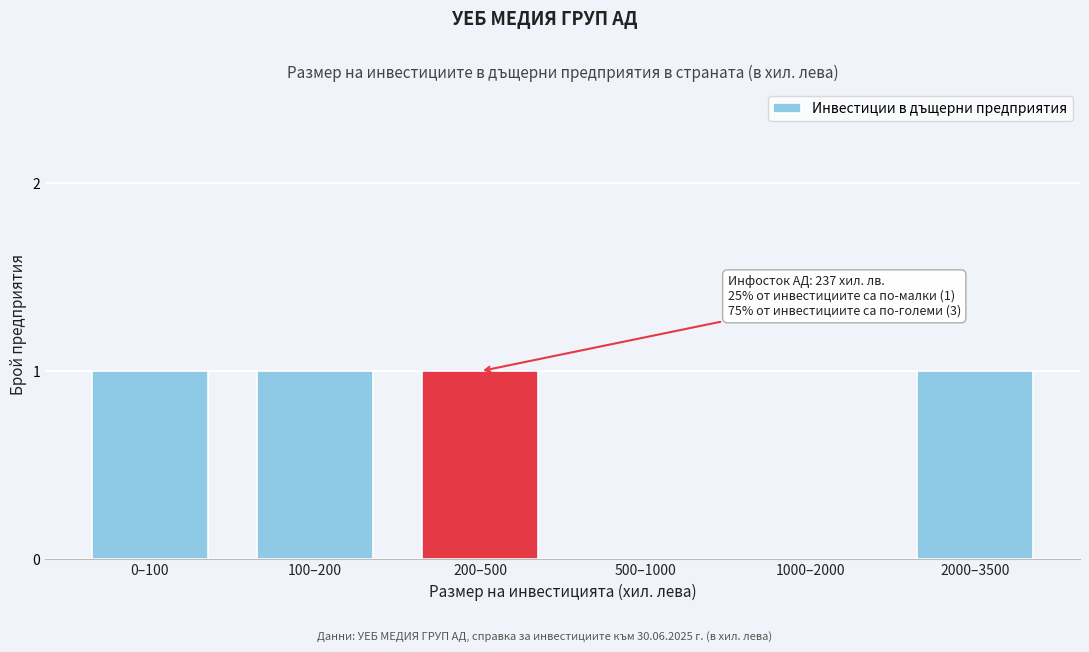

Reading left to right, what are all the values shown in this chart?

0–100=1	100–200=1	200–500=1	500–1000=0	1000–2000=0	2000–3500=1